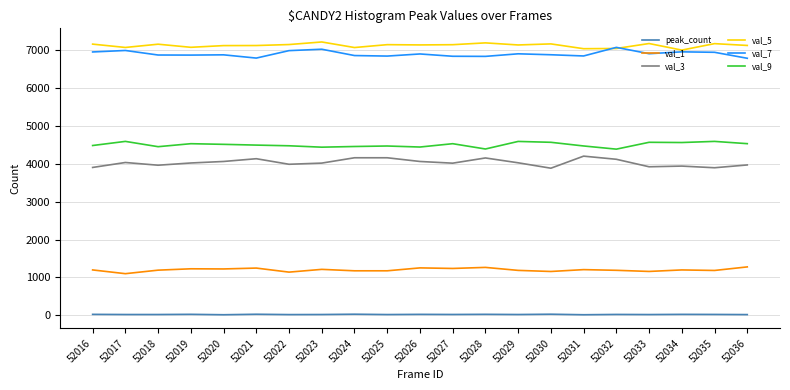

What is the maximum value shown in the chart?

7225